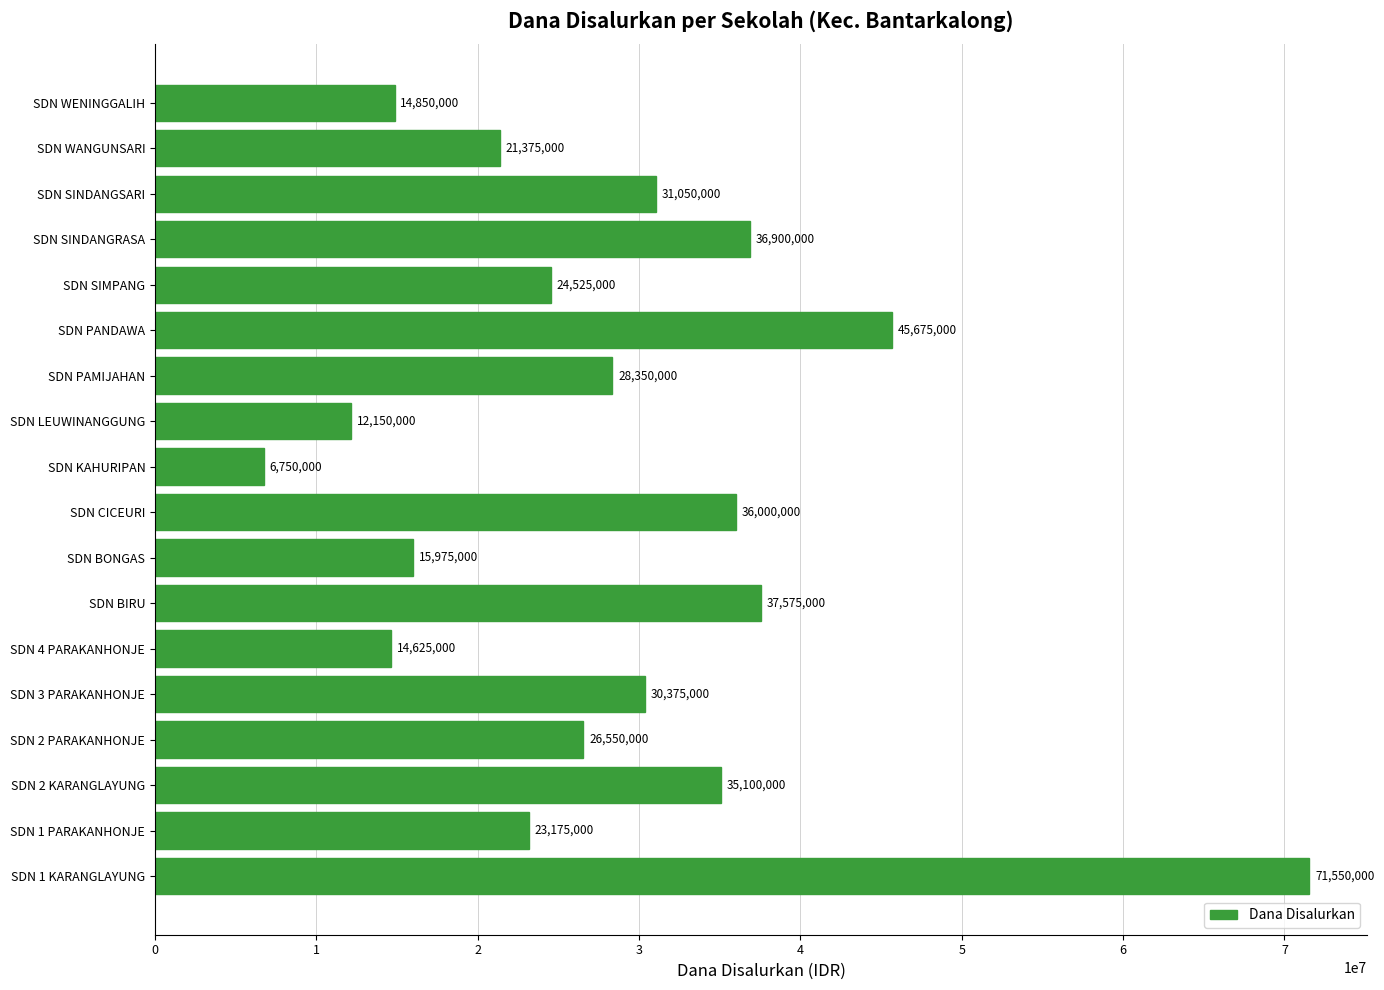

List the labels in order of value, largest first.

SDN 1 KARANGLAYUNG, SDN PANDAWA, SDN BIRU, SDN SINDANGRASA, SDN CICEURI, SDN 2 KARANGLAYUNG, SDN SINDANGSARI, SDN 3 PARAKANHONJE, SDN PAMIJAHAN, SDN 2 PARAKANHONJE, SDN SIMPANG, SDN 1 PARAKANHONJE, SDN WANGUNSARI, SDN BONGAS, SDN WENINGGALIH, SDN 4 PARAKANHONJE, SDN LEUWINANGGUNG, SDN KAHURIPAN